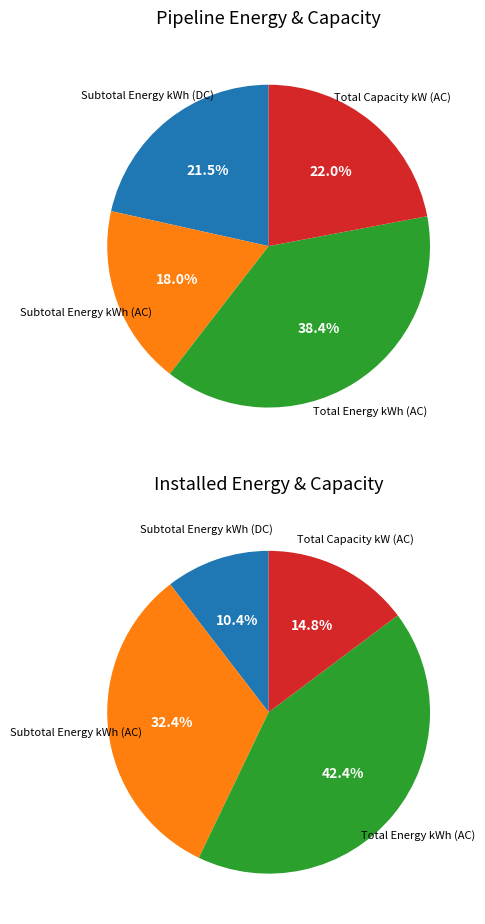

What percentage is the Subtotal Energy kWh (DC) slice, to the nearest percent?

22%